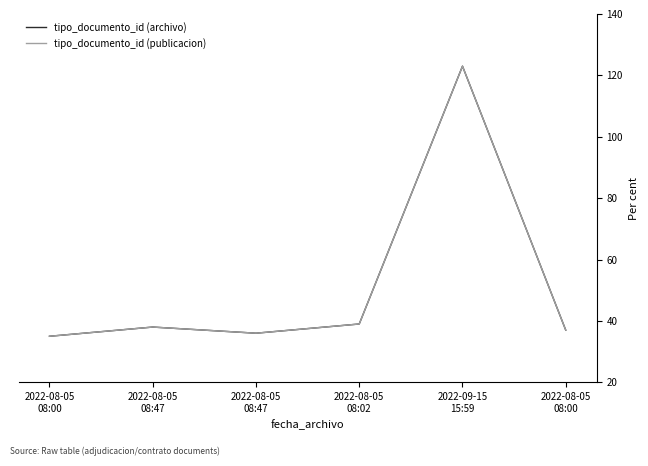

Is this an area chart (filled region under the line)?

No